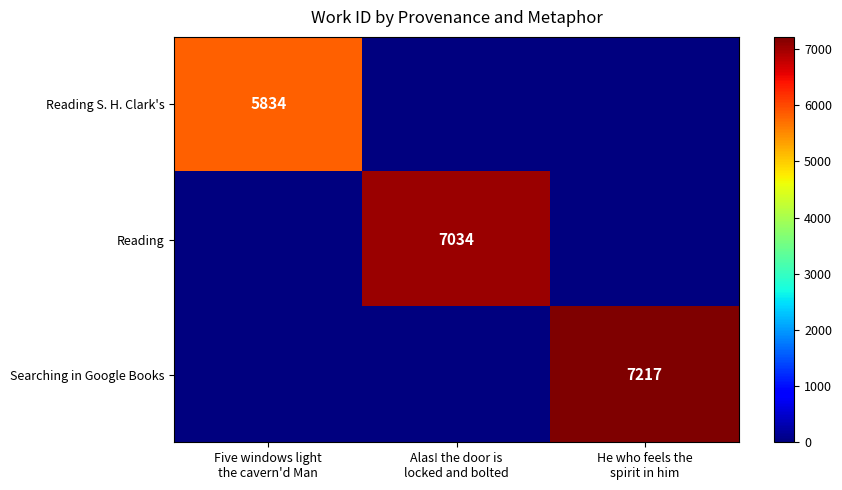

At how many categories does at least one series exceed 4191?

3